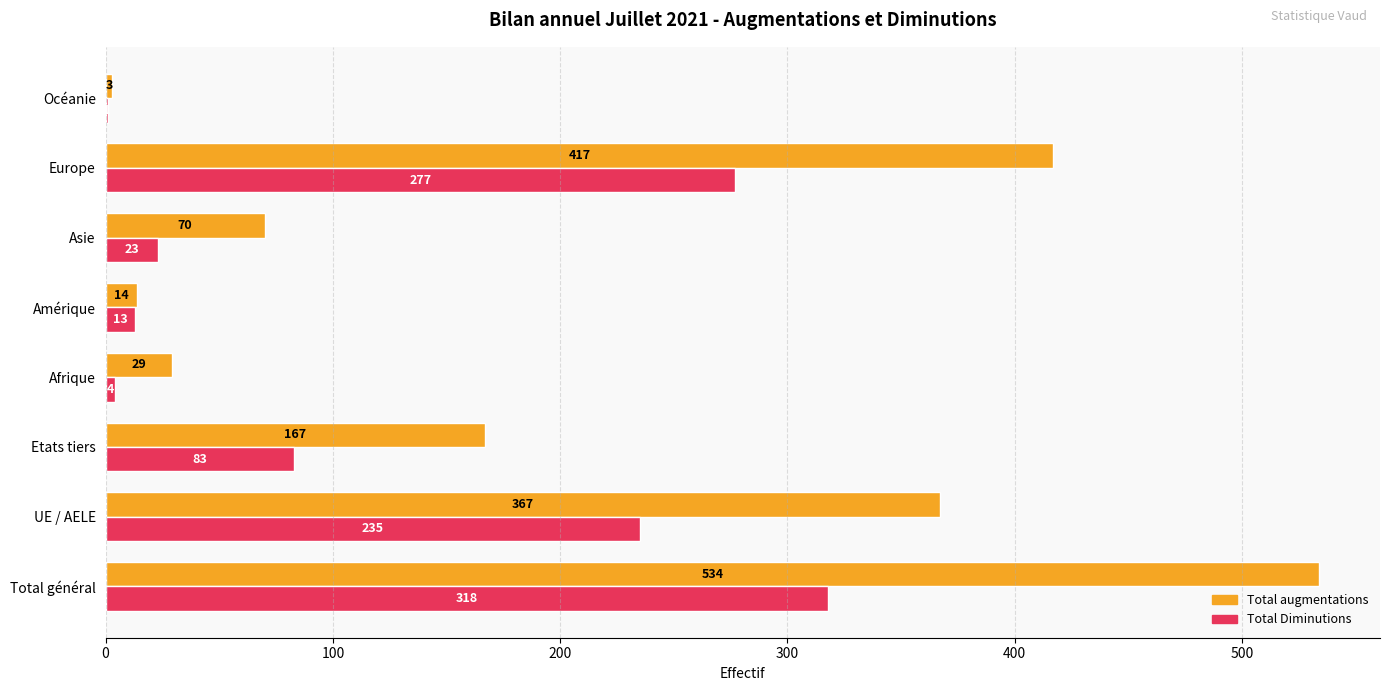

Which series has the largest total across all categories?

Total augmentations